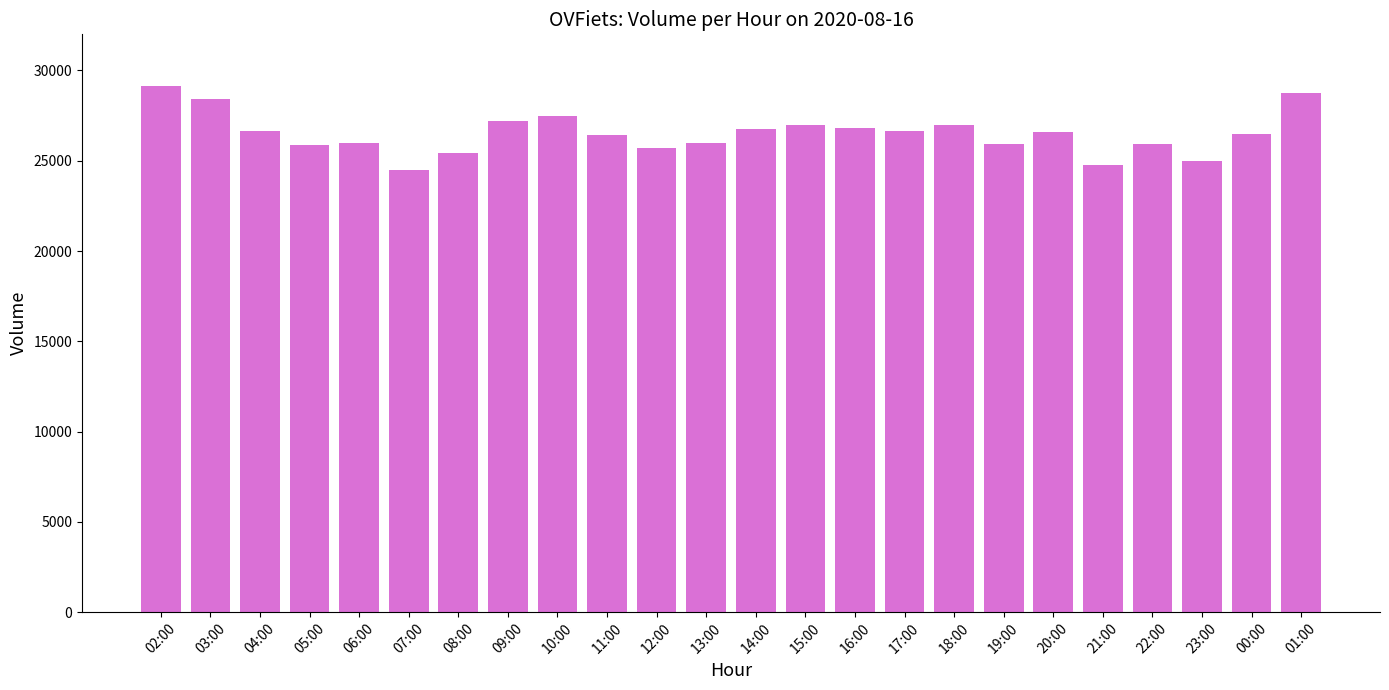

What is the difference between the values at 10:00 and 20:00?

865